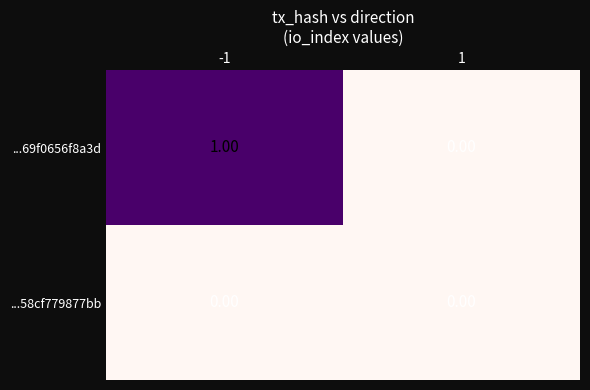

Which series has the largest total across all categories?

...69f0656f8a3d